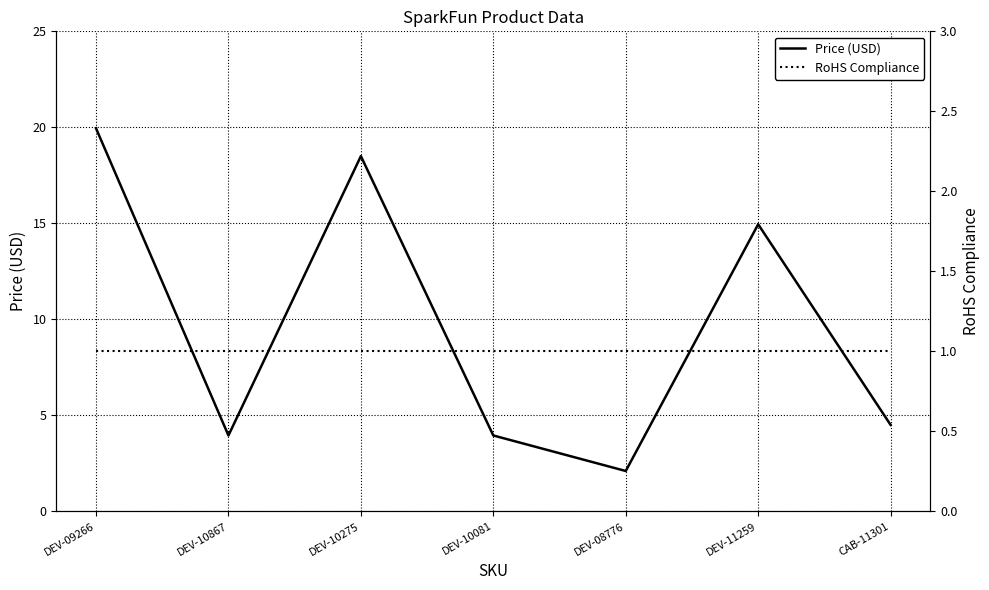

How many series are shown in this chart?

2